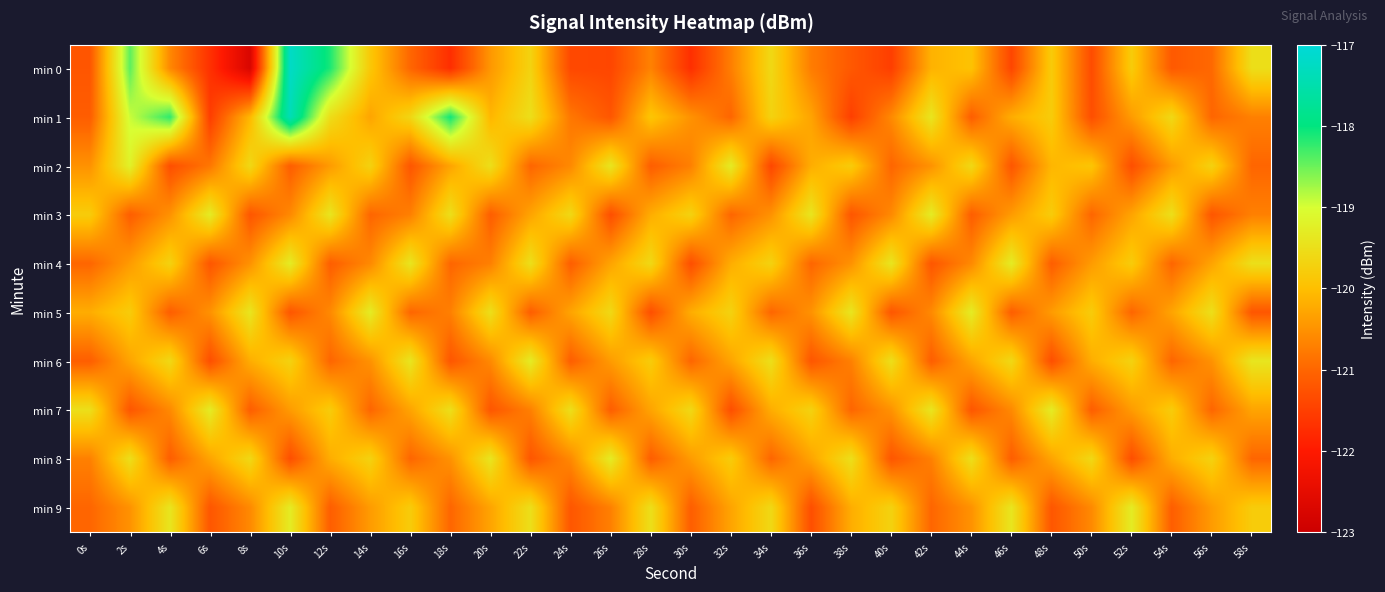

What is the difference between the highest and lowest values at 36s?

1.9